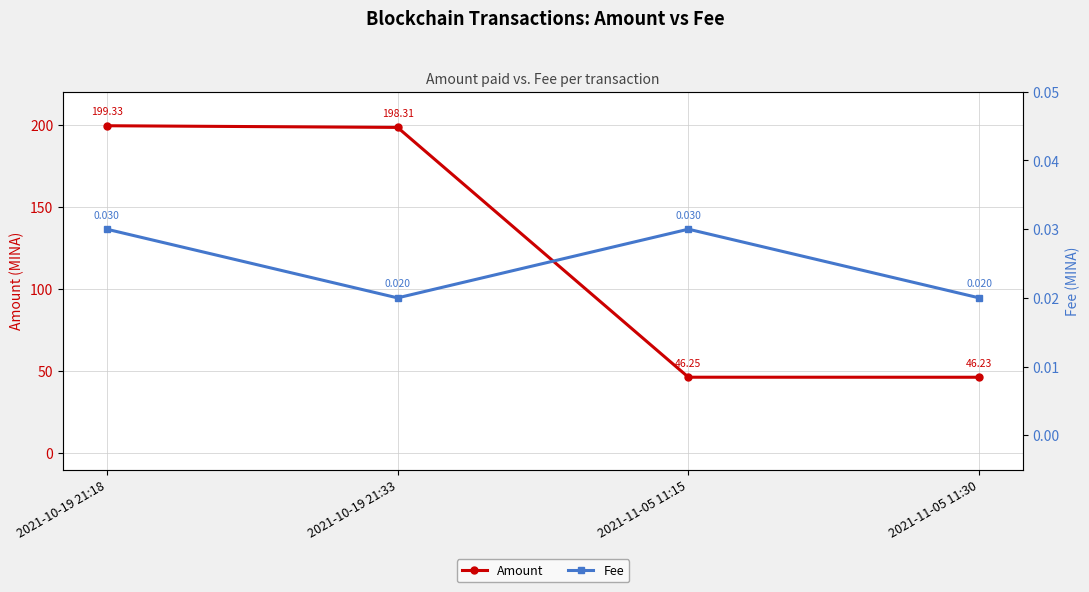

What is the total value across all series at 2021-10-19 21:18?

199.4